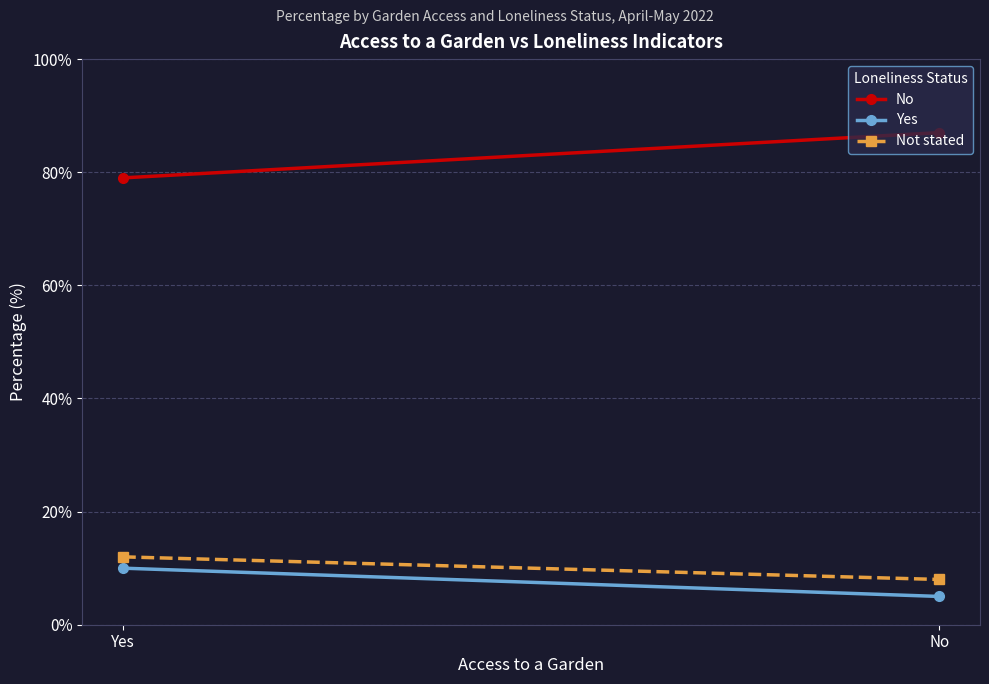

What is the label of the 2nd point from the right?

Yes